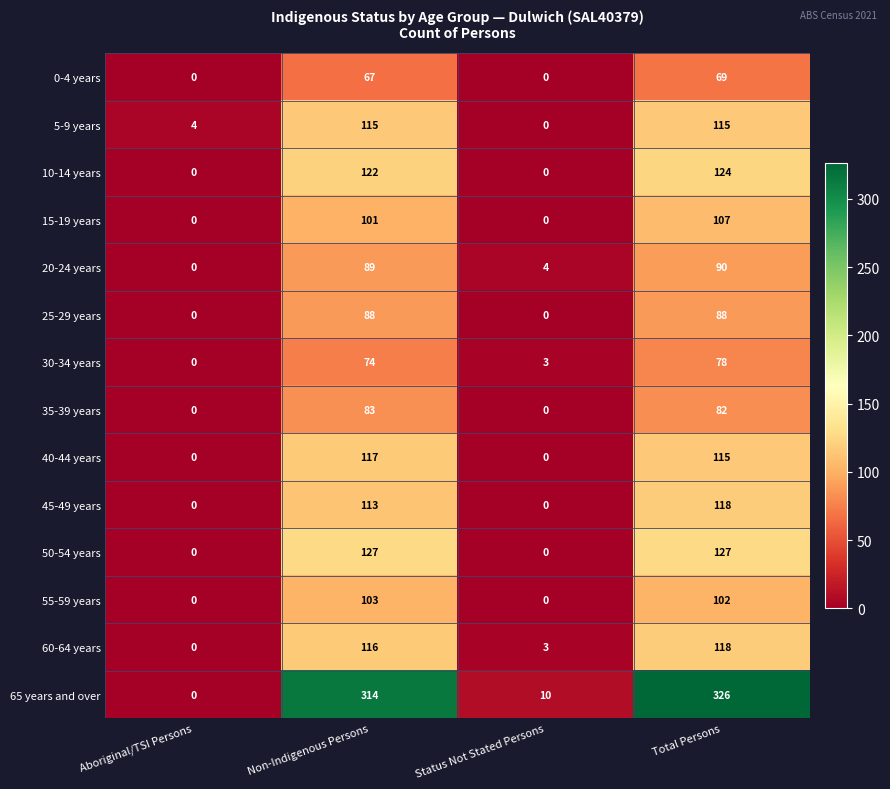

The 25-29 years series shows 30 at Non-Indigenous Persons. True or false?

False